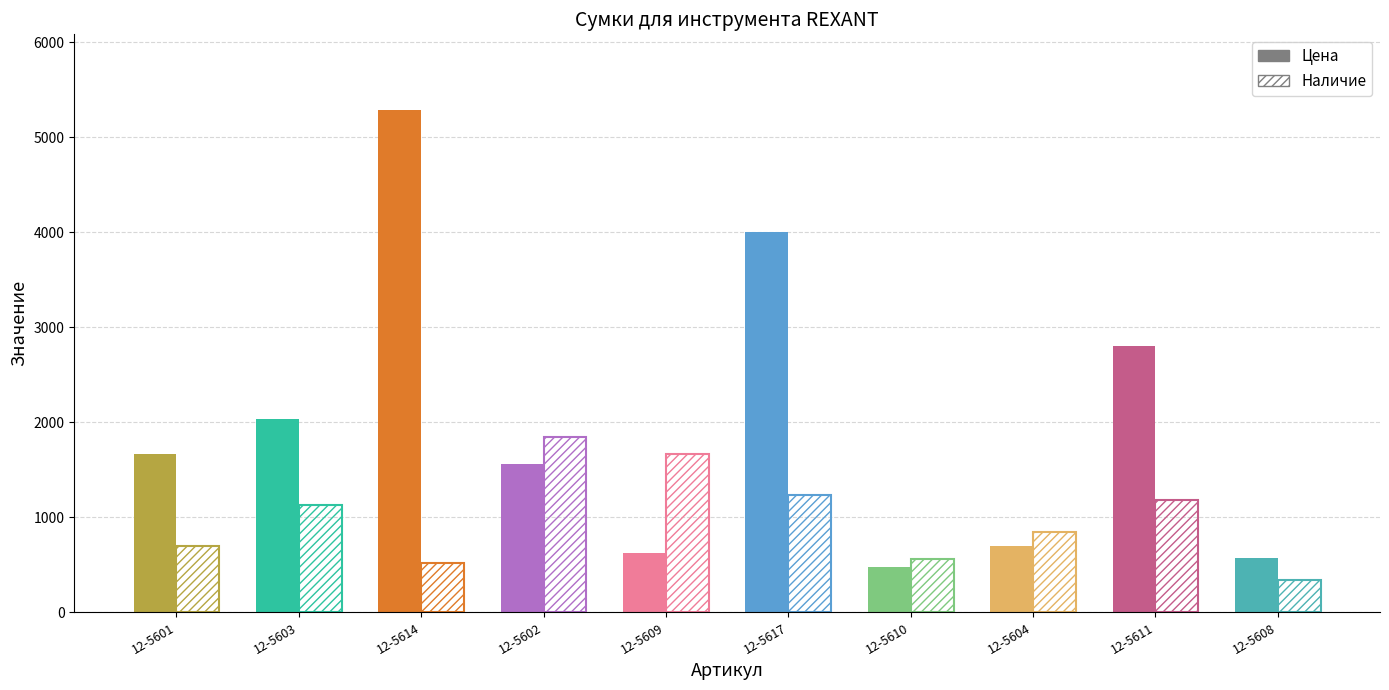

At which category is the sum across all series the highest?

12-5614